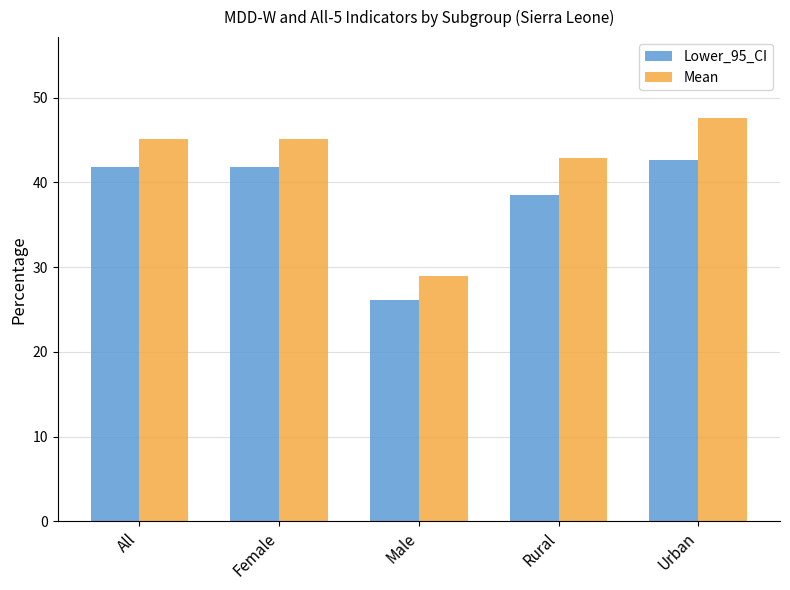

Is the value of Mean at Rural greater than the value of Lower_95_CI at All?

Yes